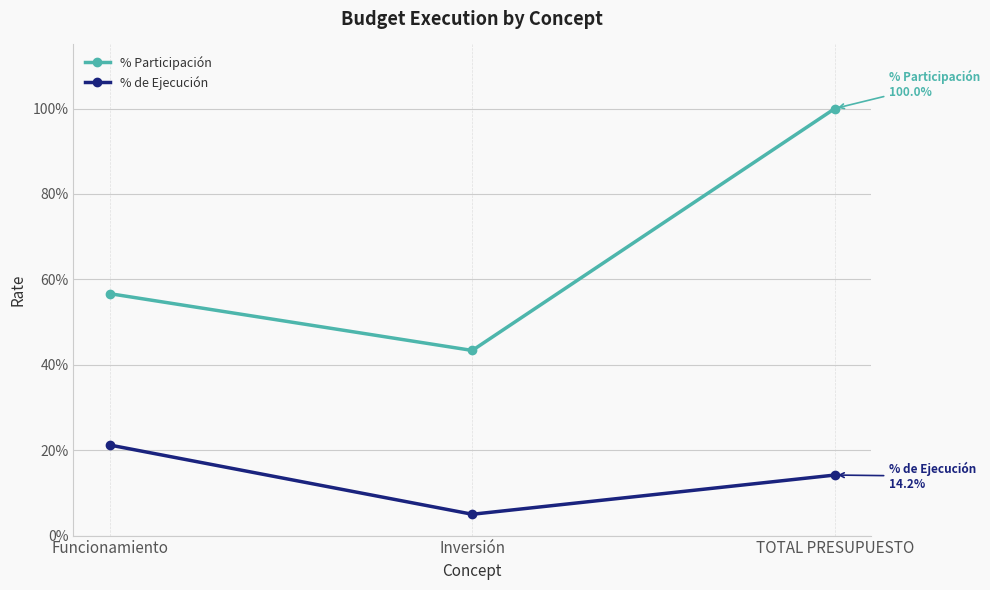

Which series changed the most between Inversión and TOTAL PRESUPUESTO?

% Participación